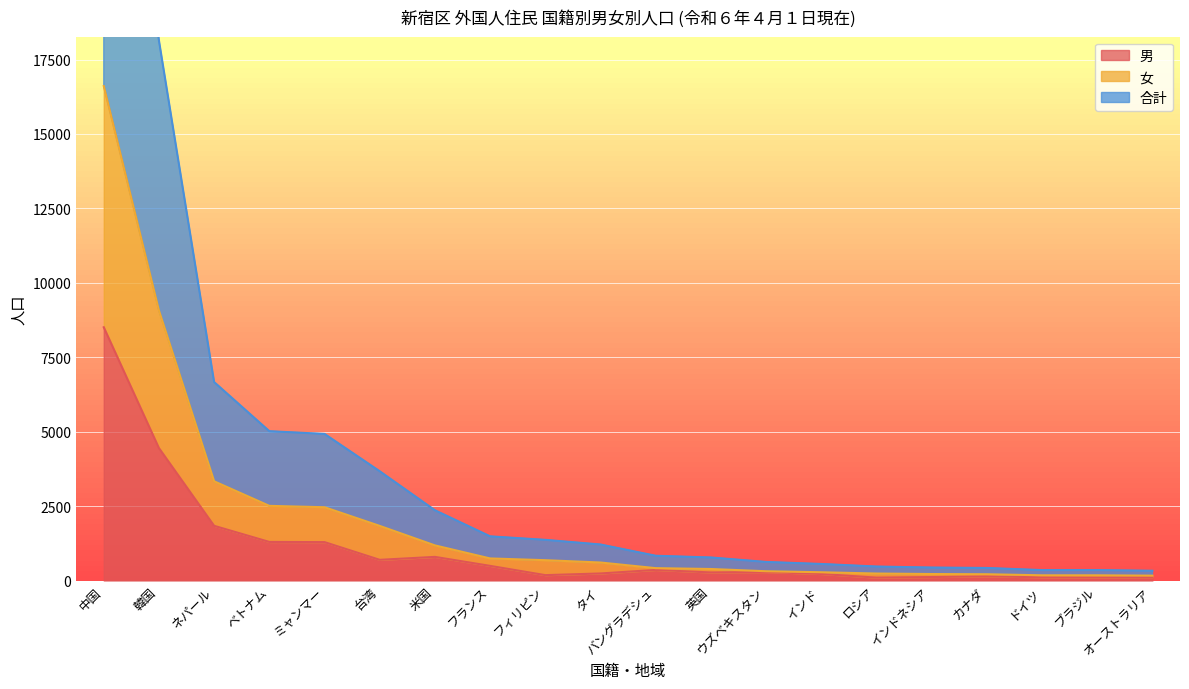

Reading right to left, list all the values displayed in this chart.

男: 113	102	109	141	117	97	220	286	271	356	237	181	492	794	695	1290	1296	1837	4448	8507
女: 164	175	175	211	218	235	278	312	387	416	605	683	742	1180	1835	2462	2508	3333	9070	16609
合計: 328	350	350	422	436	470	556	624	774	832	1210	1366	1484	2360	3670	4924	5016	6666	18140	33218